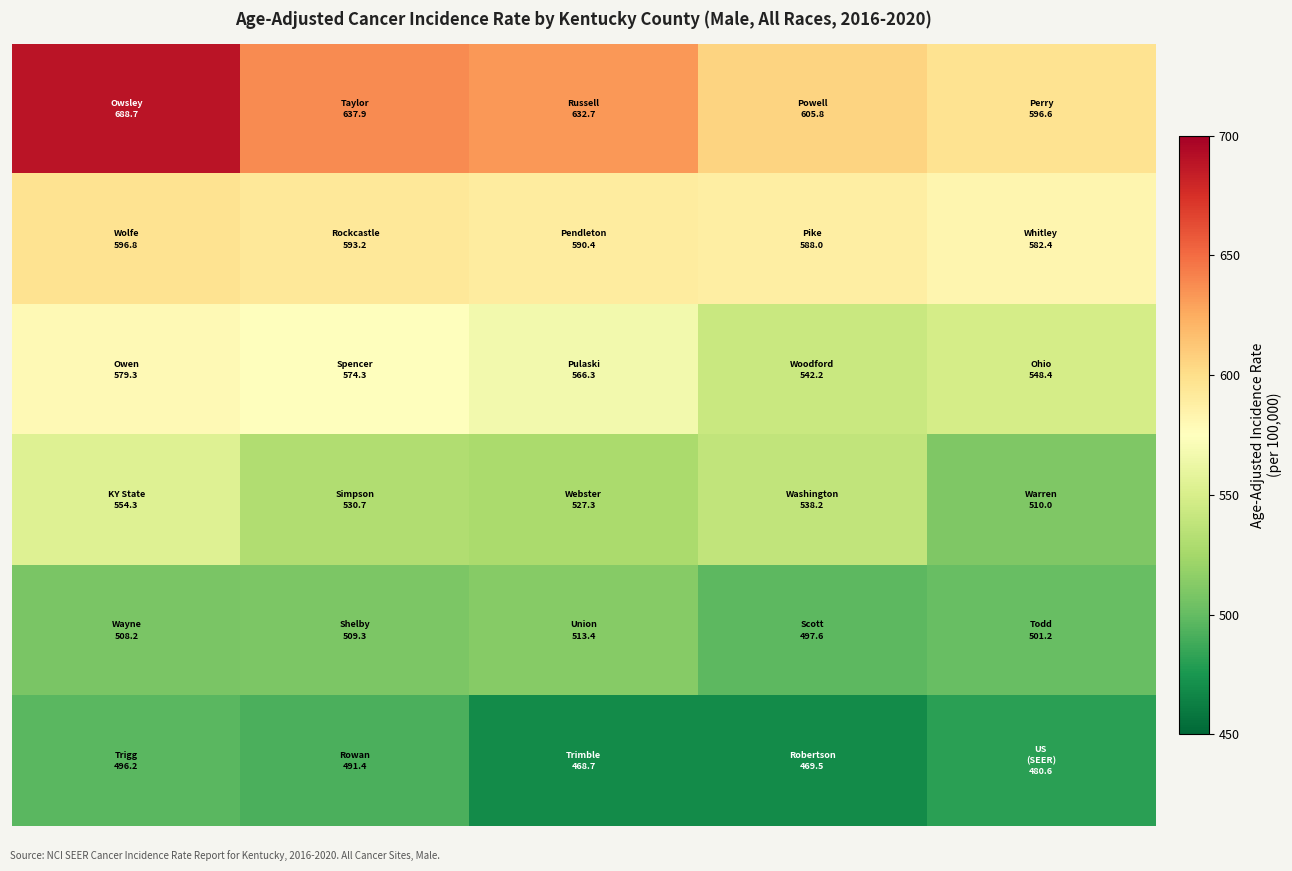

What is the maximum value shown in the chart?

688.7